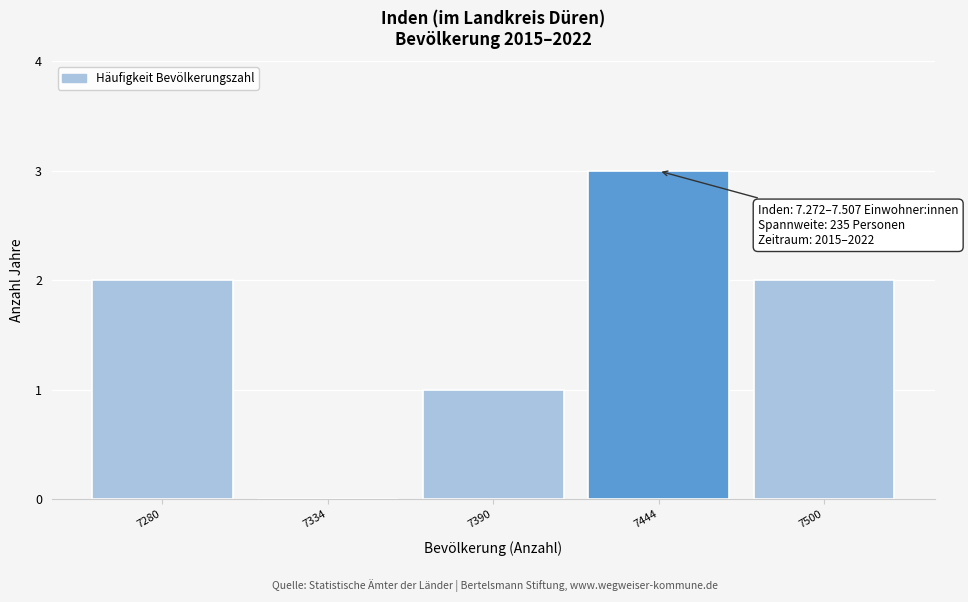

Which range on the x-axis has the tallest bar?

7417 to 7472